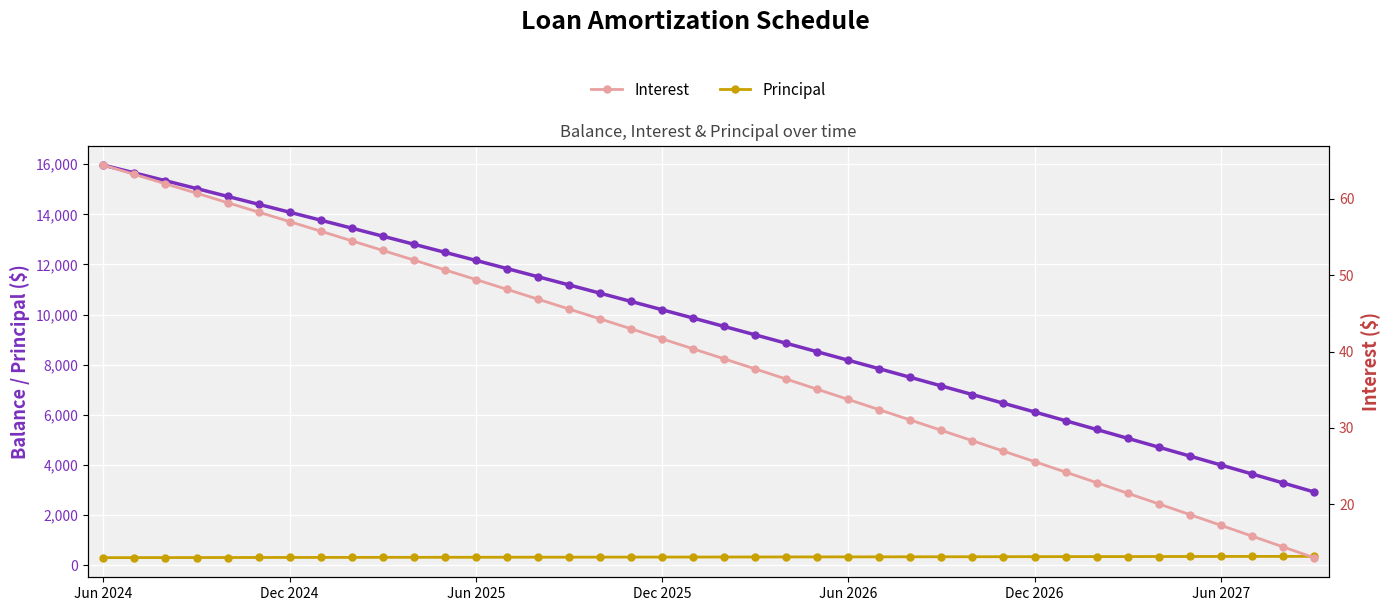

Is it true that Principal equals 321.0 at 10?

True